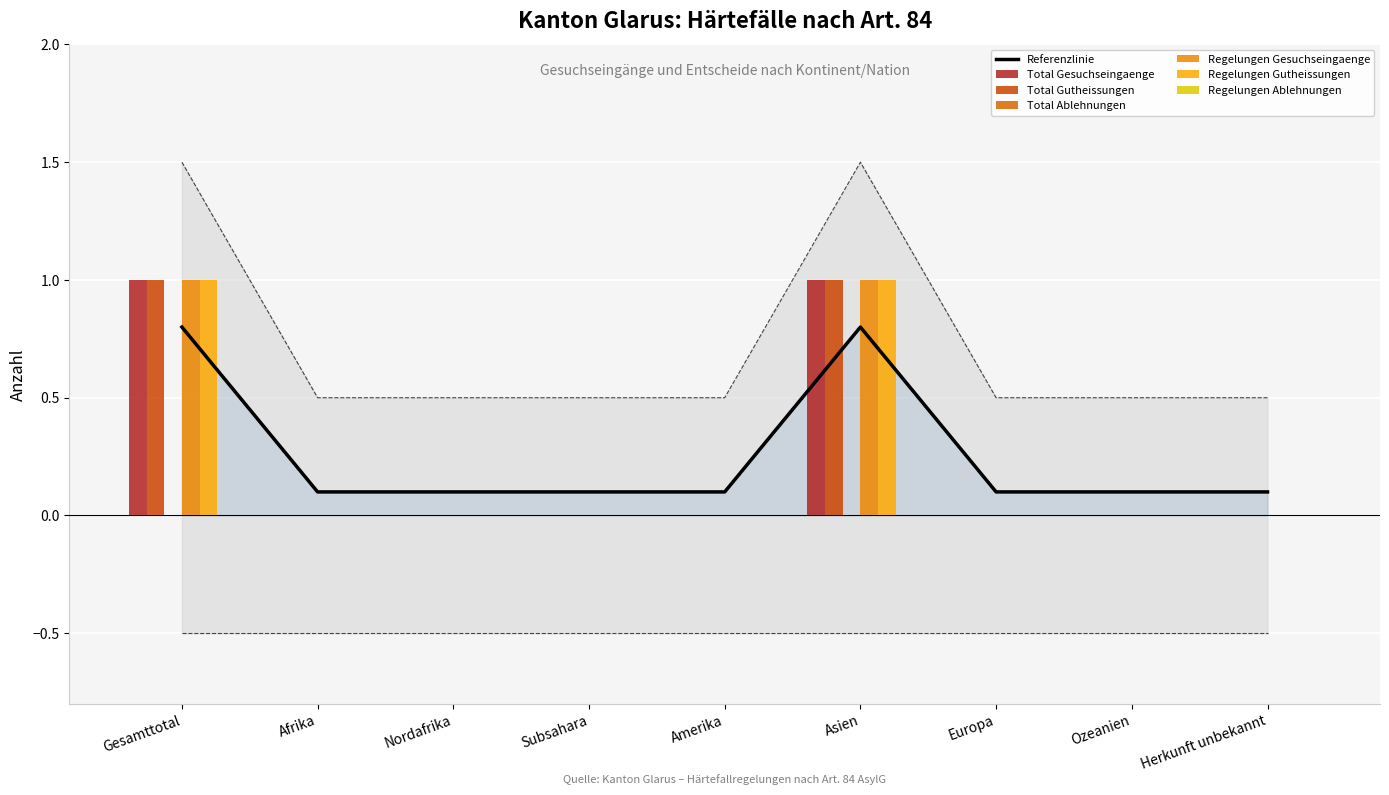

How many categories are shown in the chart?

9